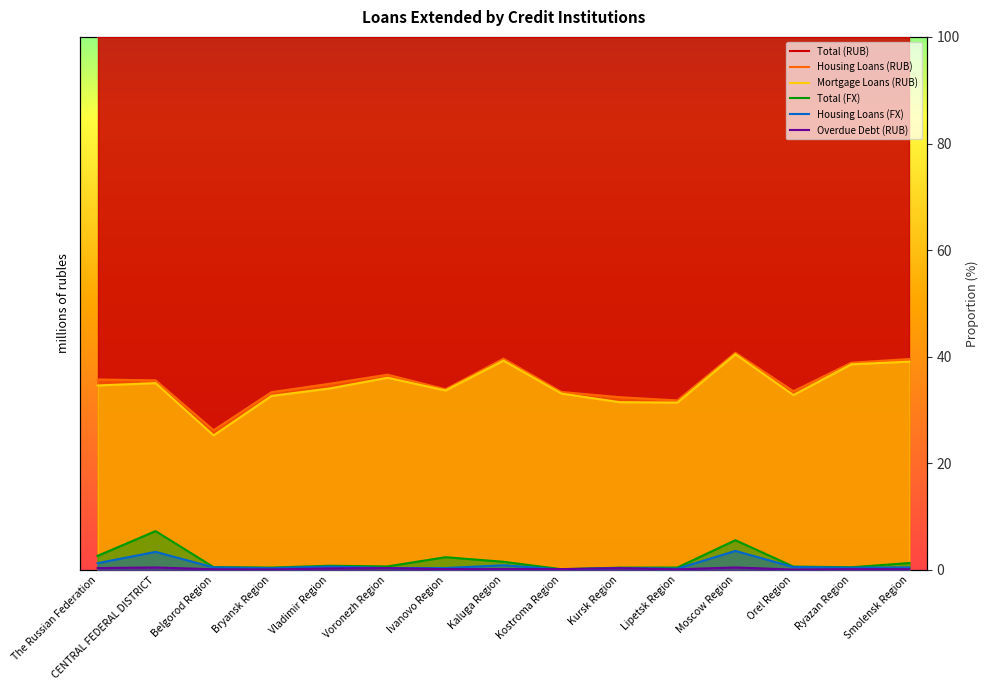

What position from the right is The Russian Federation?

15